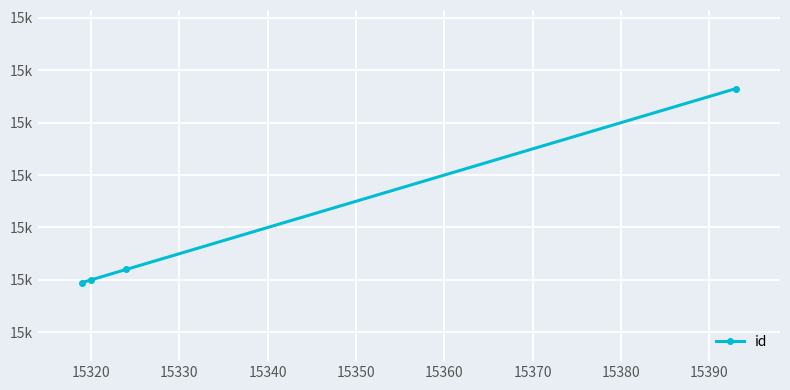

Does the chart have visible grid lines?

Yes